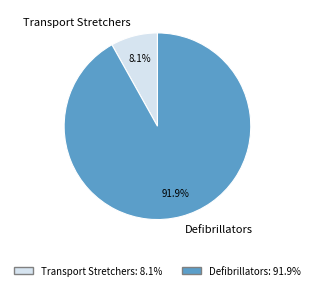

The Transport Stretchers slice represents 18% of the pie. True or false?

False